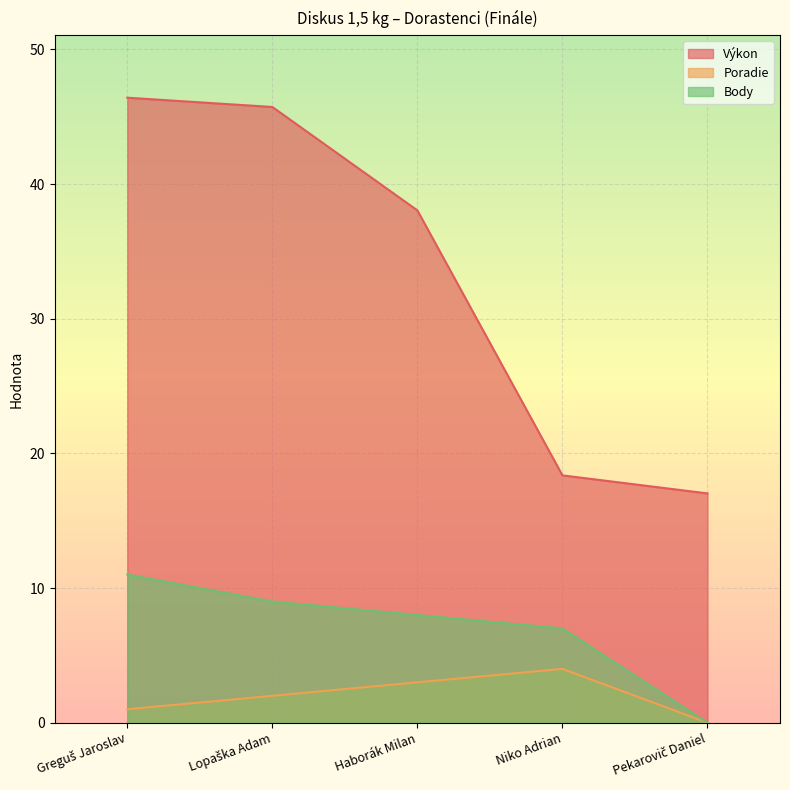

What are all the series names shown in the legend?

Výkon, Poradie, Body